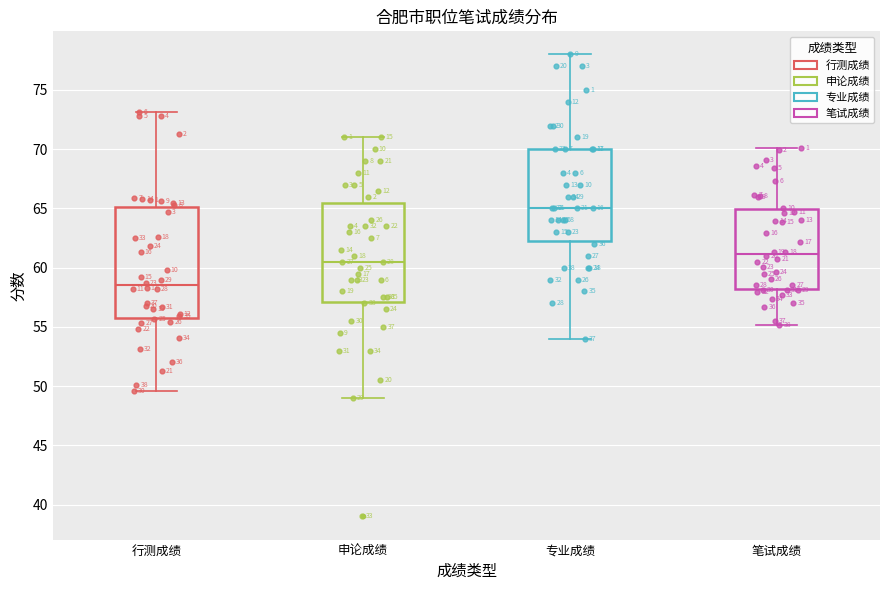

Reading left to right, transcribe this box plot: for each box, give where its median line is, the range the box spans, and where its two whiskers end, as read against the y-axis. The values are not printed on the chart, so give them approximately, as read against the axis.

行测成绩: median 58.5, box 56.0 to 65.0, whiskers 49.5 to 73.0
申论成绩: median 60.5, box 57.0 to 65.5, whiskers 49.0 to 71.0
专业成绩: median 65.0, box 62.5 to 70.0, whiskers 54.0 to 78.0
笔试成绩: median 61.0, box 58.0 to 65.0, whiskers 55.0 to 70.0